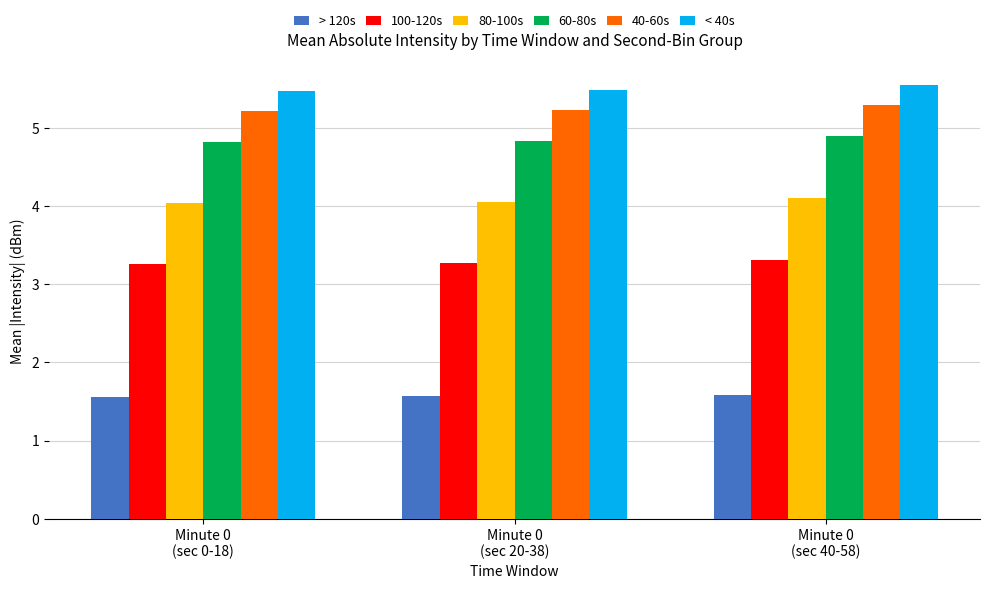

What is the maximum value for > 120s?

1.6